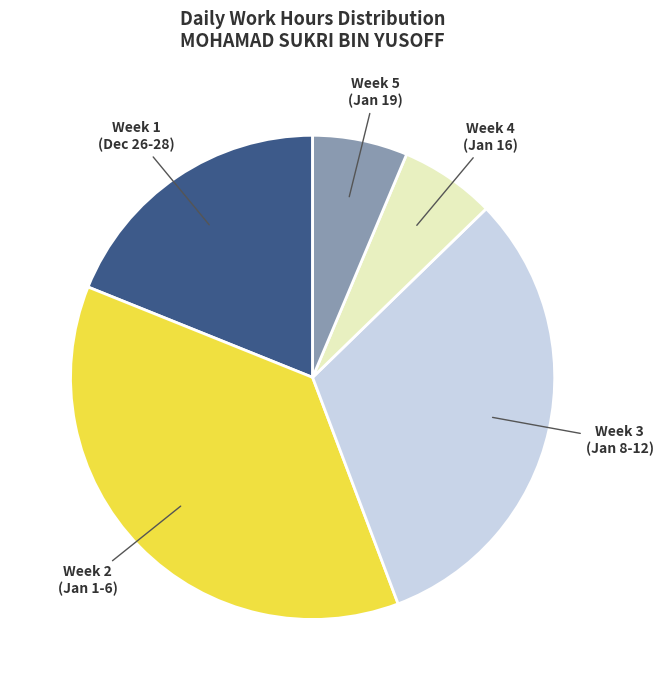

Does any single category account for the majority?

No